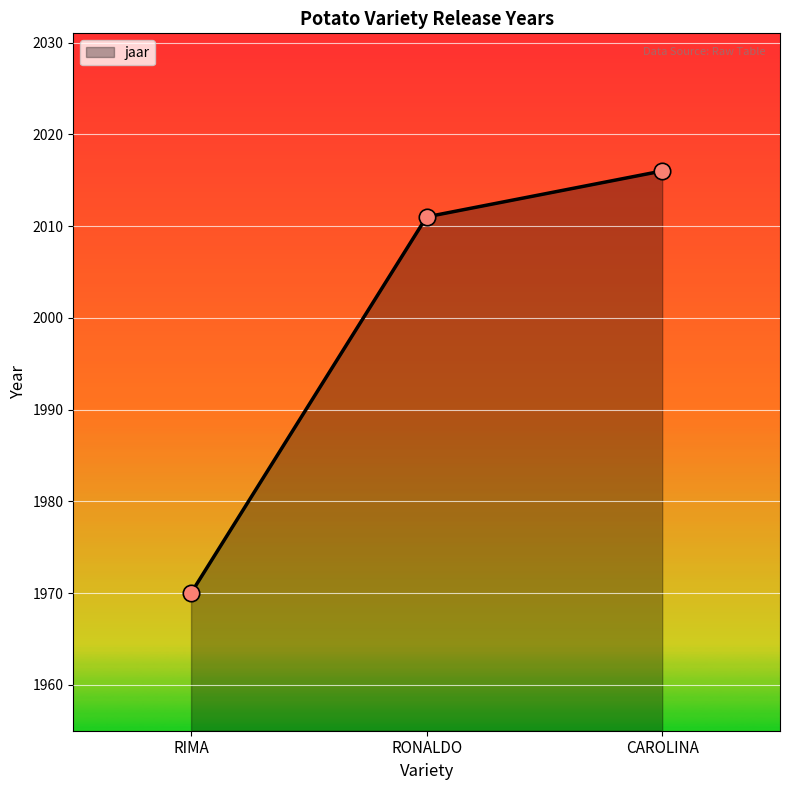

Approximately how many times larger is the value at RIMA compared to RONALDO?

1.0